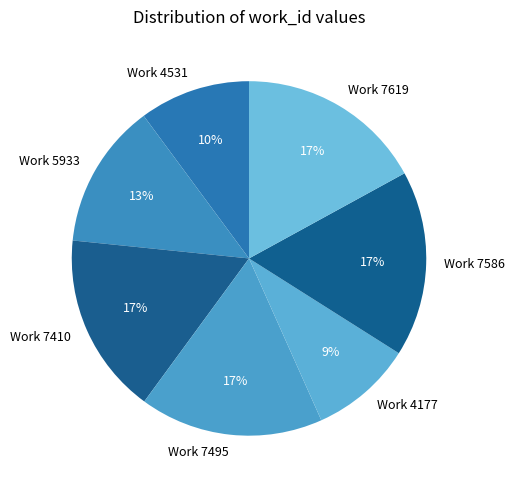

To the nearest percent, what is the average slice percentage?

14%